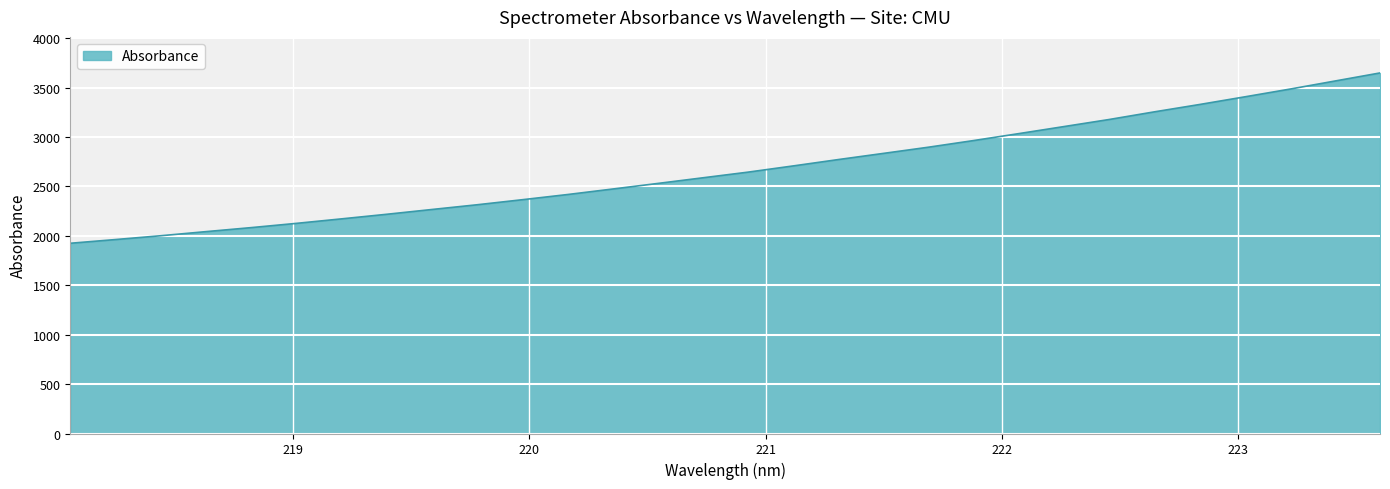

What is the minimum value shown in the chart?

1924.4